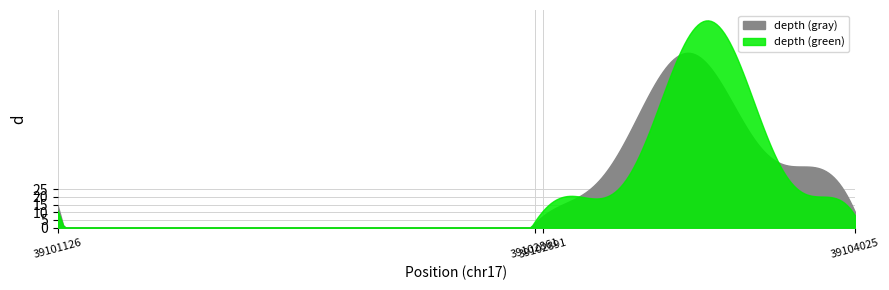

How many data points does each series have?

4